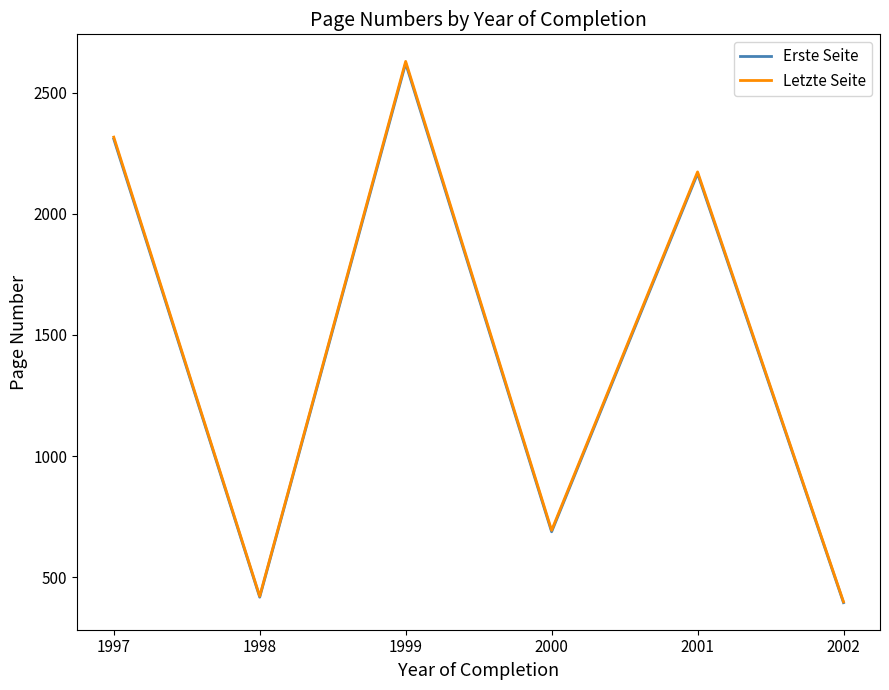

Reading left to right, what are all the values shown in this chart?

Erste Seite: 2309.5	417.0	2621.7	687.0	2166.5	394.3
Letzte Seite: 2317.0	421.0	2629.8	693.0	2173.5	397.7